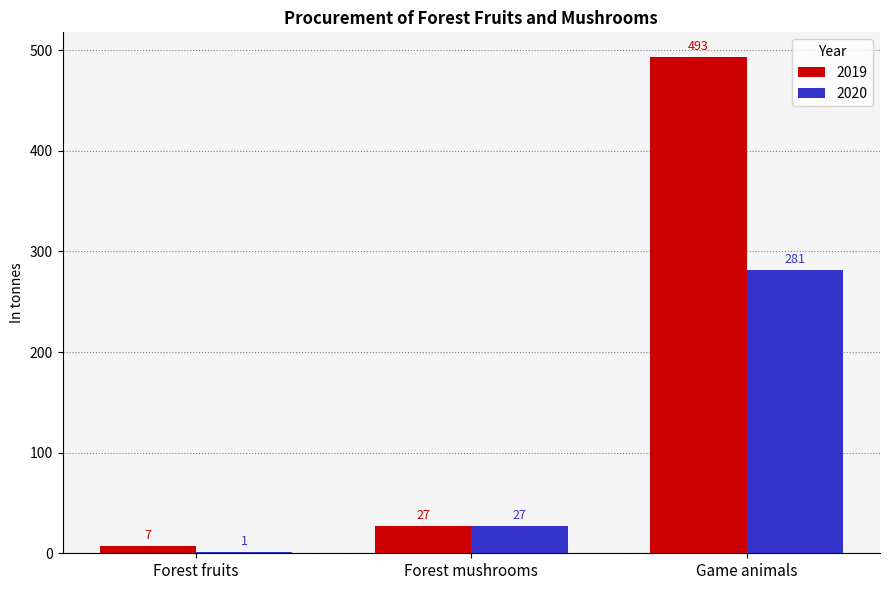

What are all the series names shown in the legend?

2019, 2020